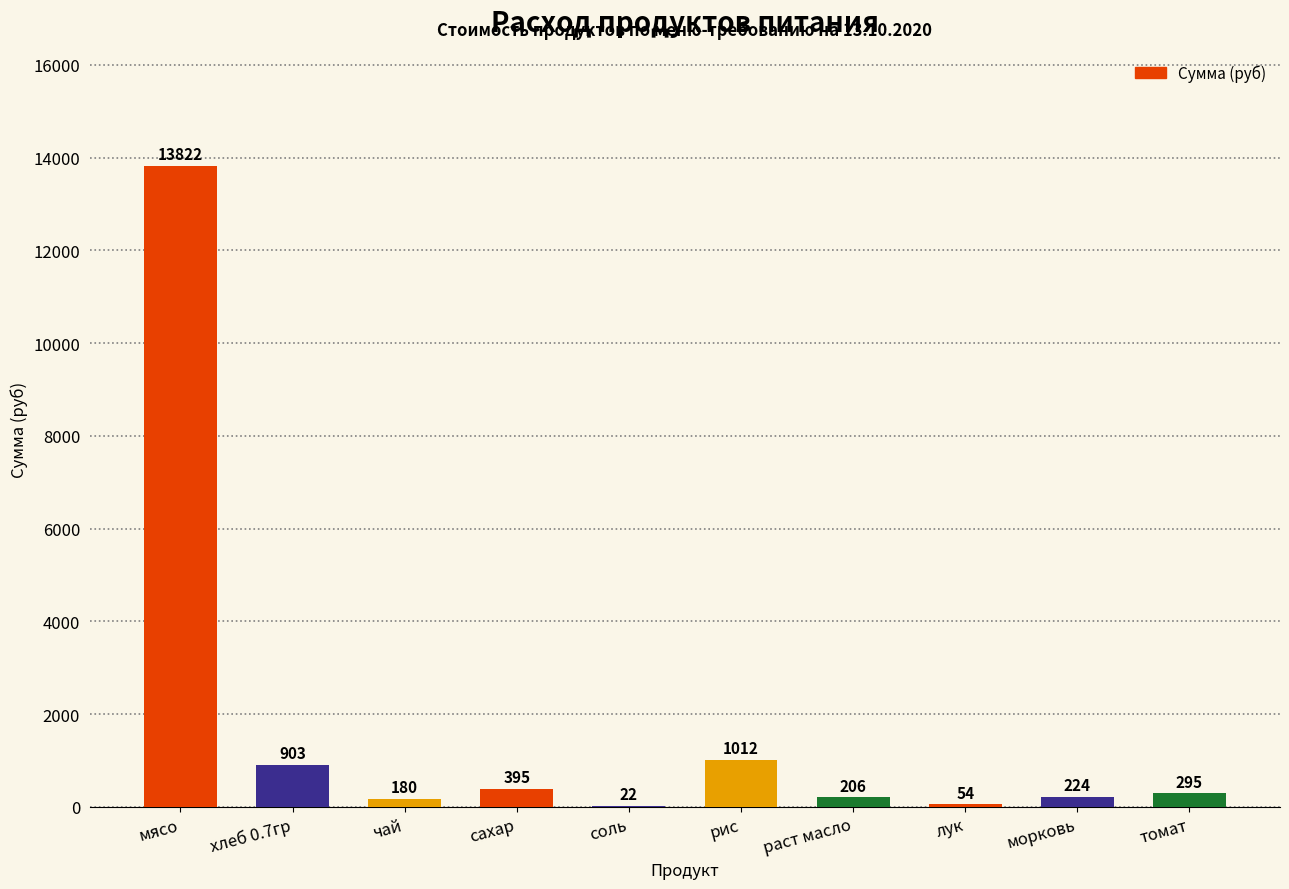

Where does the data first go above 294?

мясо